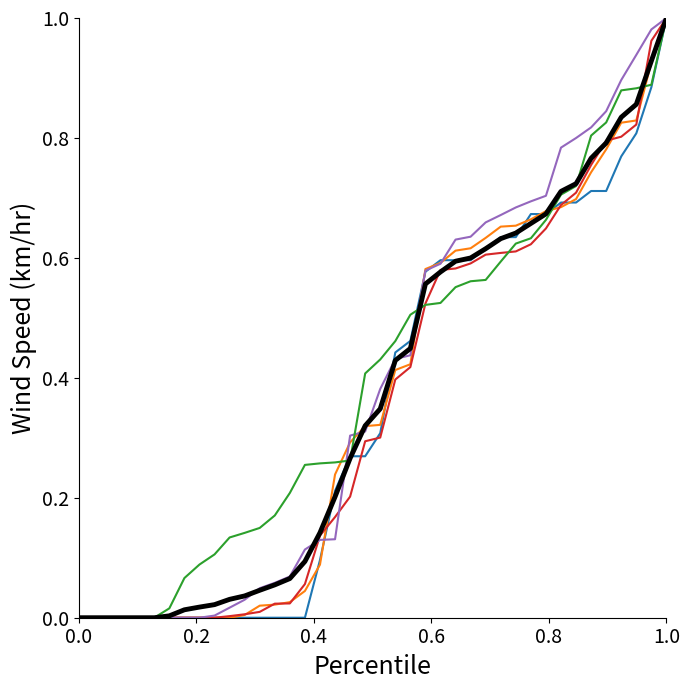

Does the chart have visible grid lines?

No